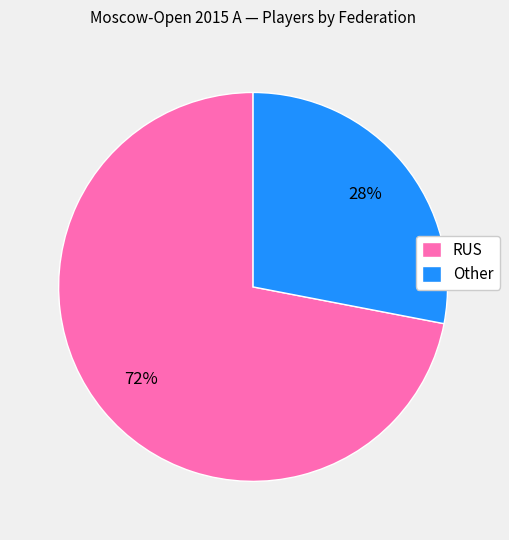

Rank the categories by value from highest to lowest.

RUS, Other